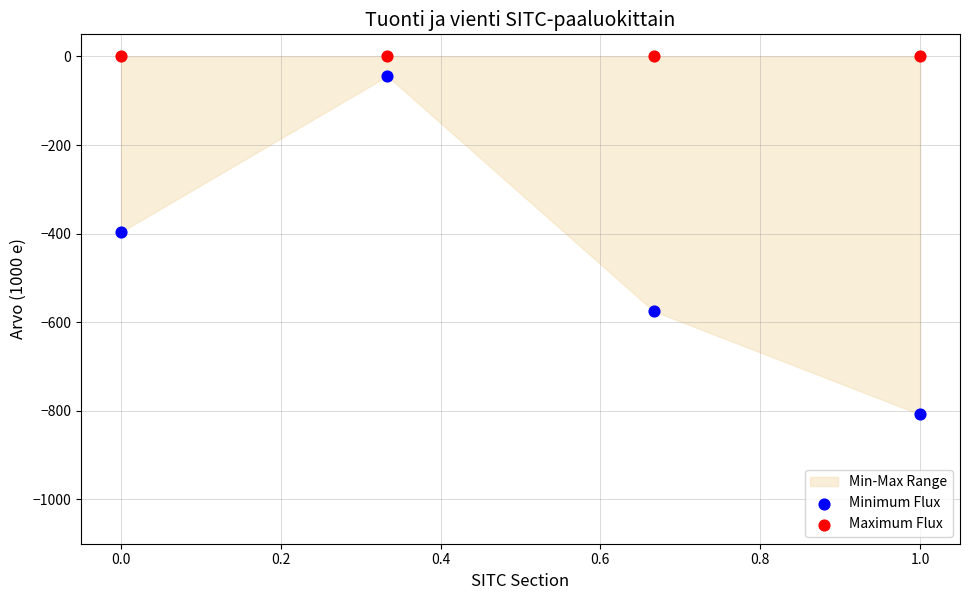

Which series reaches the minimum Y coordinate?

Minimum Flux